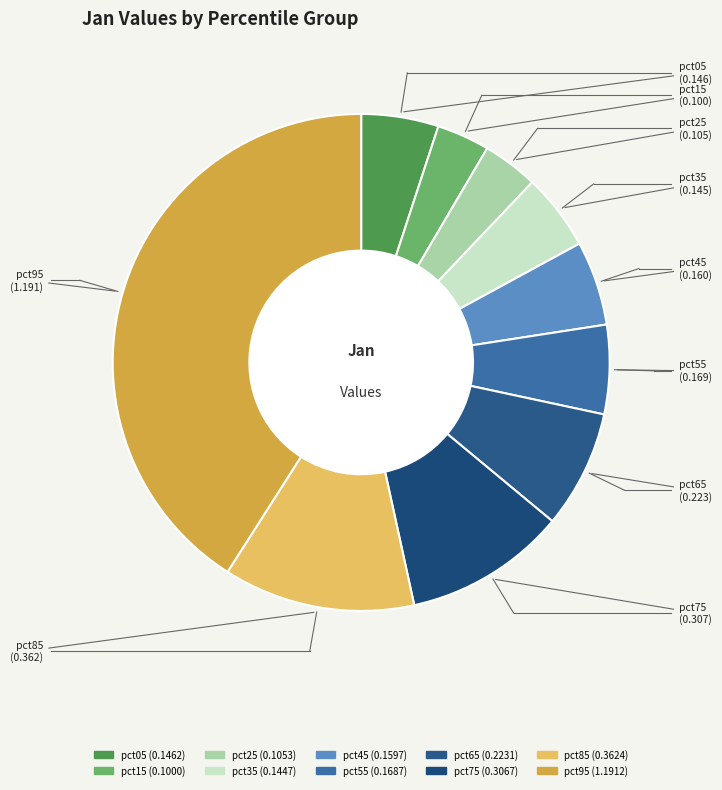

Does pct35 account for over 50% of the chart?

No